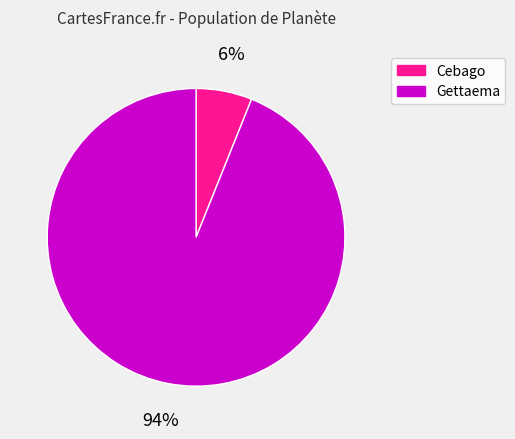

Which category has the smallest portion of the pie?

Cebago